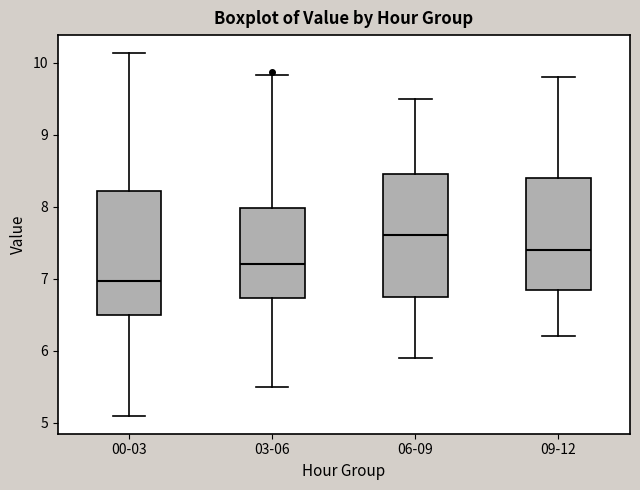

Where does the lower whisker of the box for 00-03 end on the y-axis? The values are not printed on the chart, so give them approximately, as read against the axis.

5.1